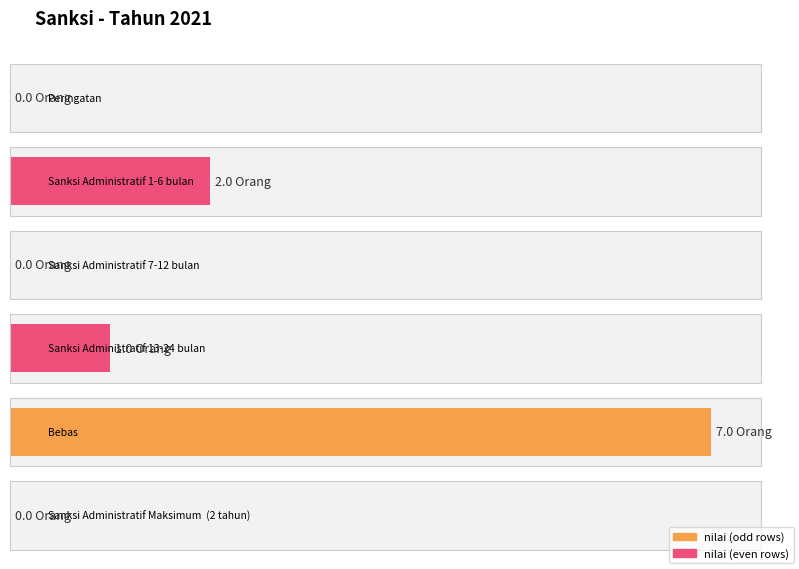

What is the maximum value shown in the chart?

7